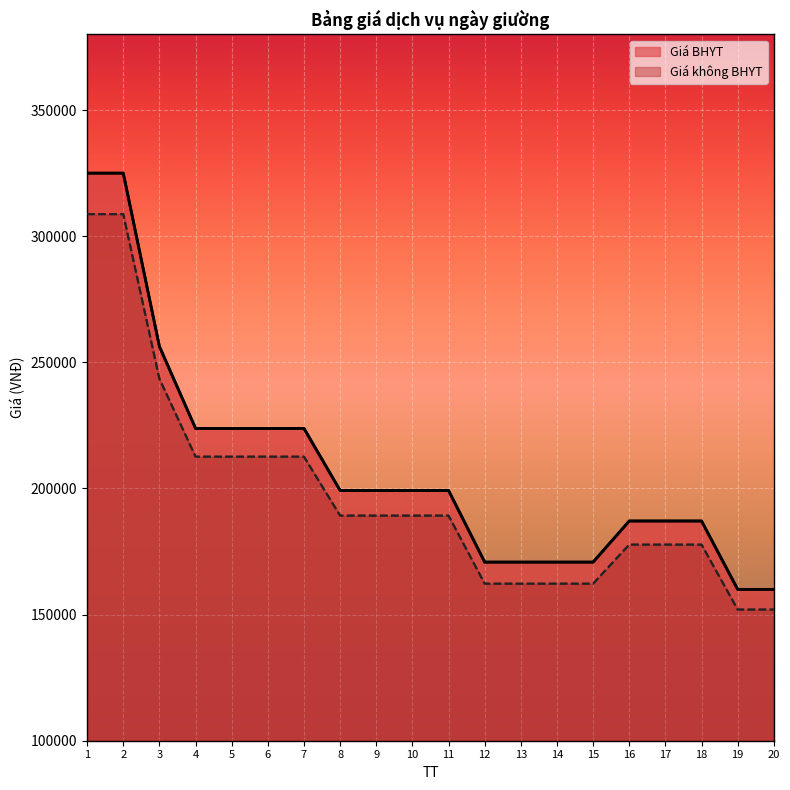

What is the average value of the Giá không BHYT series?

197733